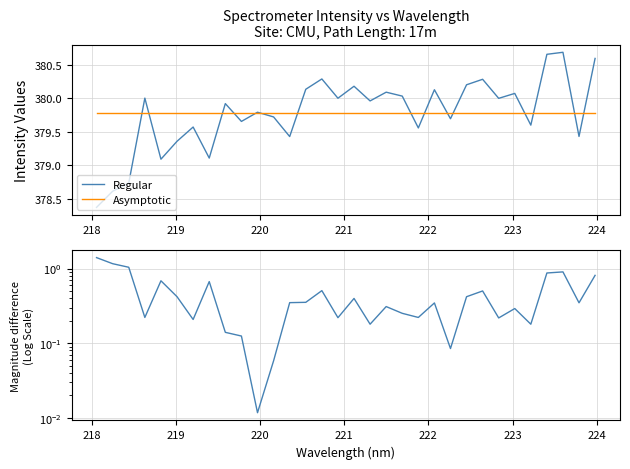

True or false: Magnitude difference has more than 2 interior local peaks.

True